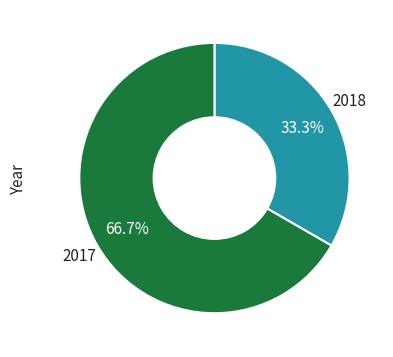

What is the ratio of the value at 2018 to the value at 2017?

0.5